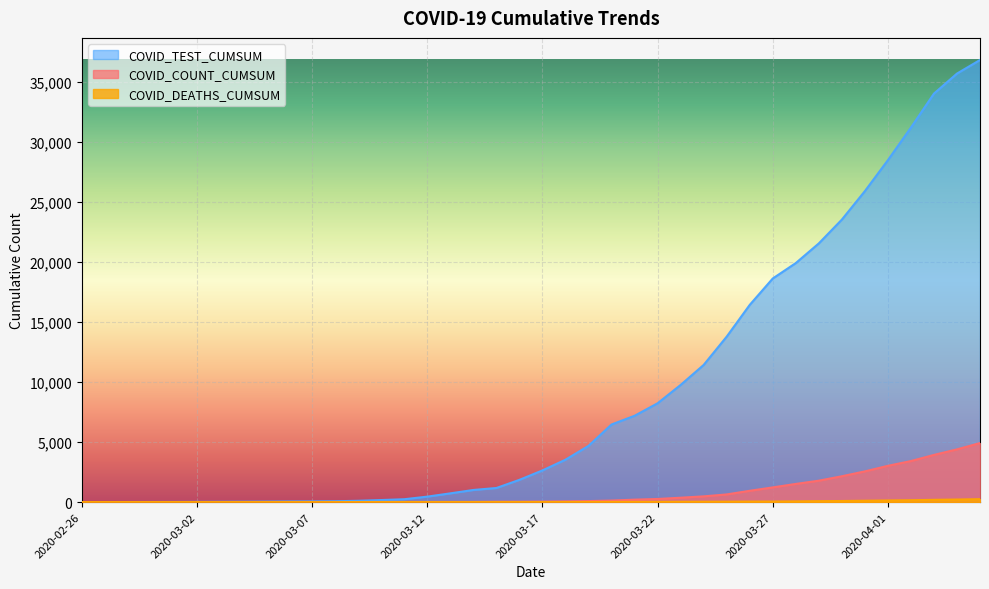

At which label does COVID_DEATHS_CUMSUM first exceed 3?

2020-03-18